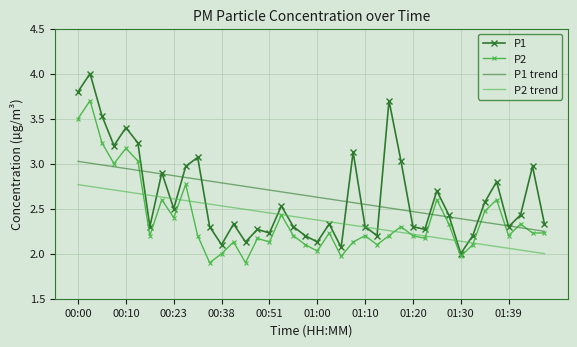

Which series has the widest spread of values?

P1